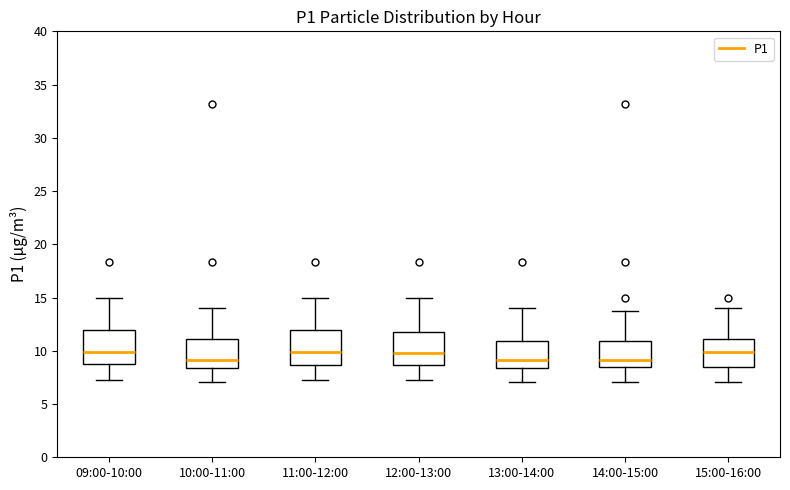

Reading left to right, transcribe this box plot: for each box, give where its median line is, the range the box spans, and where its two whiskers end, as read against the y-axis. The values are not printed on the chart, so give them approximately, as read against the axis.

09:00-10:00: median 10.0, box 8.5 to 12.0, whiskers 7.5 to 15.0
10:00-11:00: median 9.0, box 8.5 to 11.0, whiskers 7.0 to 14.0
11:00-12:00: median 10.0, box 8.5 to 12.0, whiskers 7.5 to 15.0
12:00-13:00: median 10.0, box 8.5 to 12.0, whiskers 7.5 to 15.0
13:00-14:00: median 9.0, box 8.5 to 11.0, whiskers 7.0 to 14.0
14:00-15:00: median 9.0, box 8.5 to 11.0, whiskers 7.0 to 13.5
15:00-16:00: median 10.0, box 8.5 to 11.0, whiskers 7.0 to 14.0